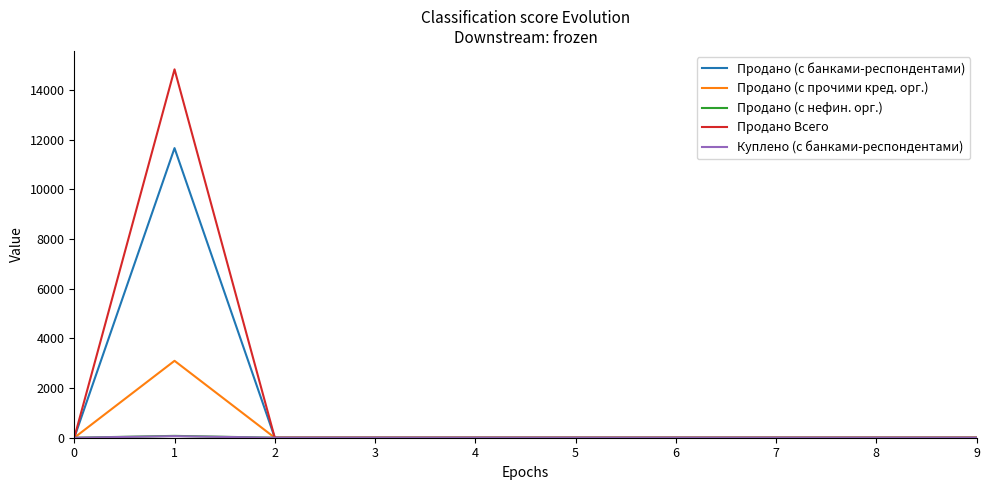

Which series has the largest range (max minus min)?

Продано Всего